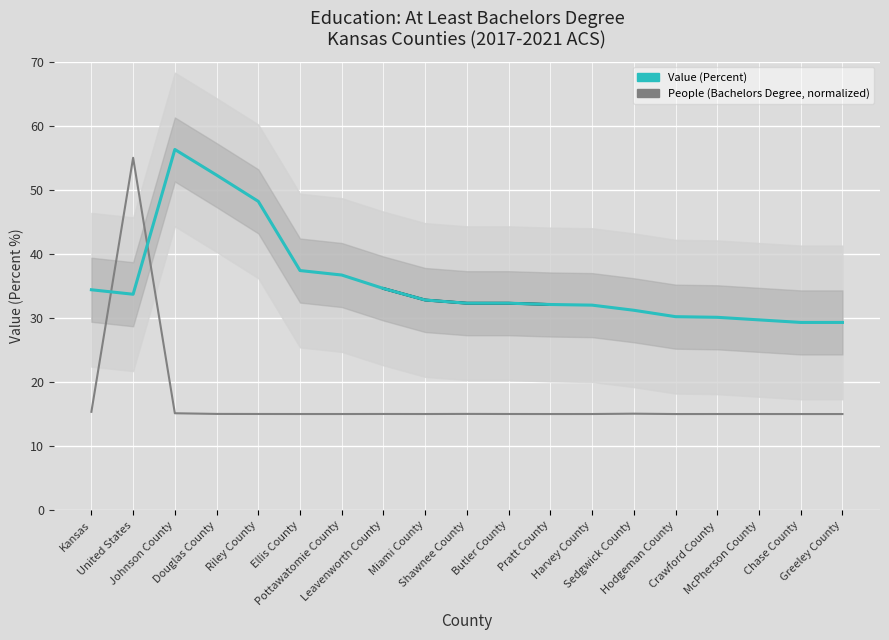

What value does the Value (Percent) series have at Ellis County?

37.4